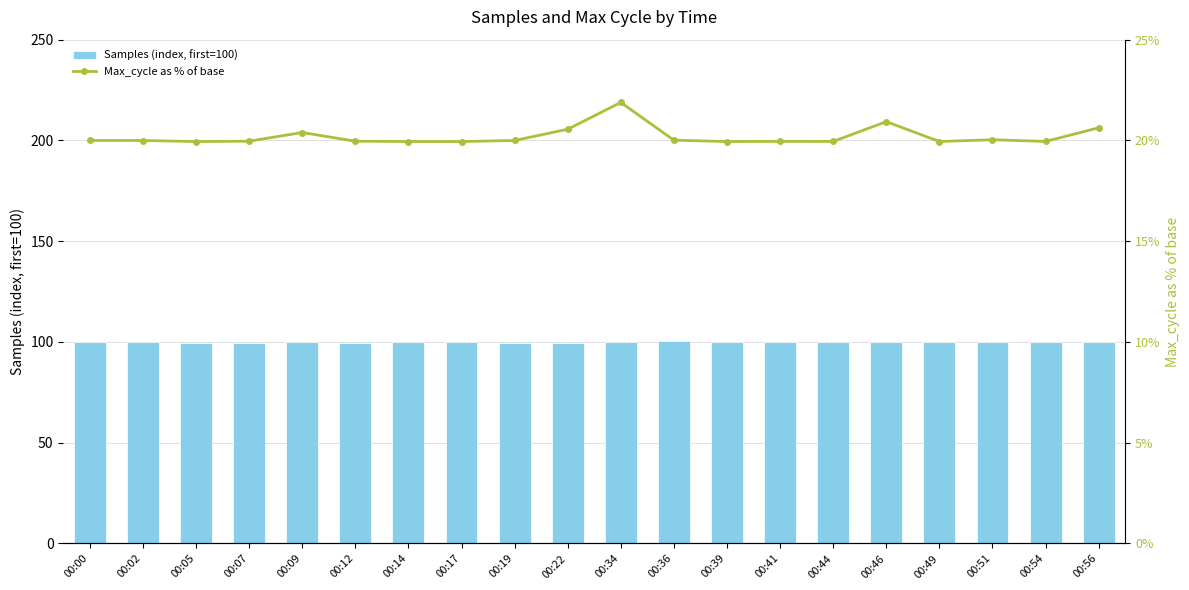

What is the maximum value for Samples (index, first=100)?

100.2